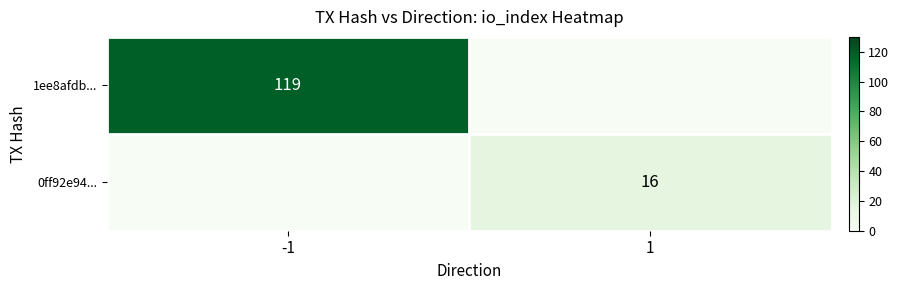

The value of 1ee8afdb... at -1 is 193. True or false?

False